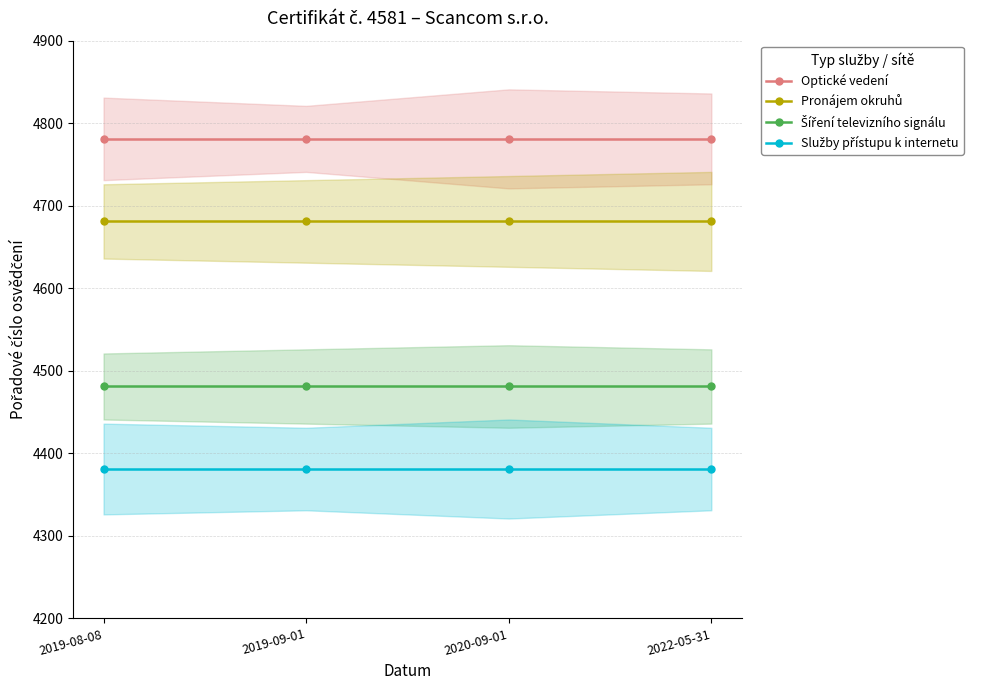

What is the label of the 4th point from the right?

2019-08-08